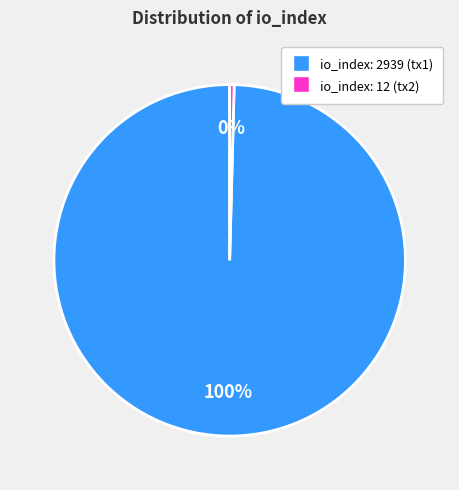

Is it true that io_index: 2939 is 95% of the pie?

False